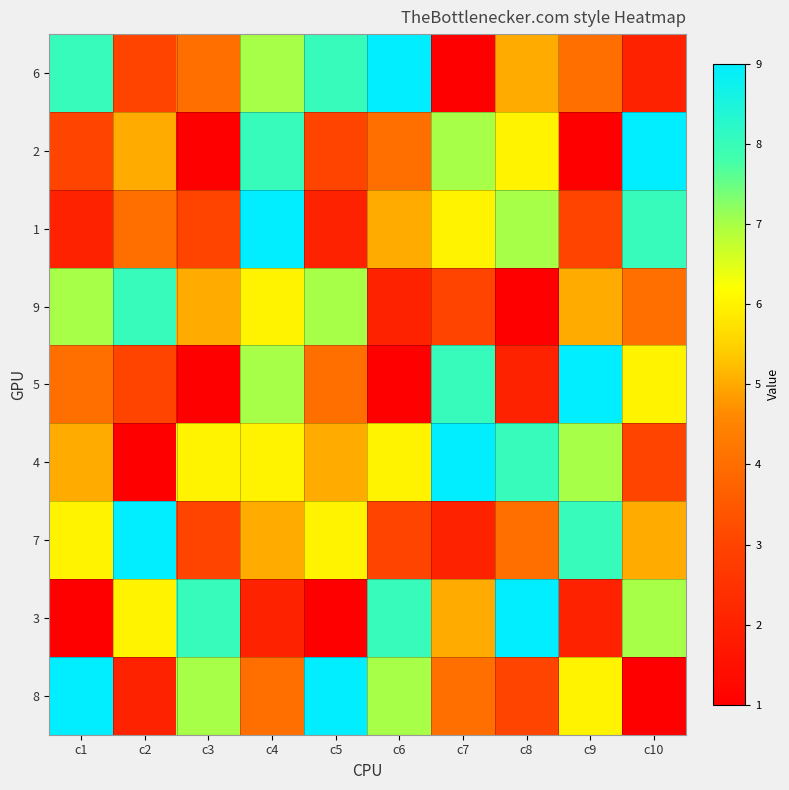

Which category has the highest value across all series?

c6